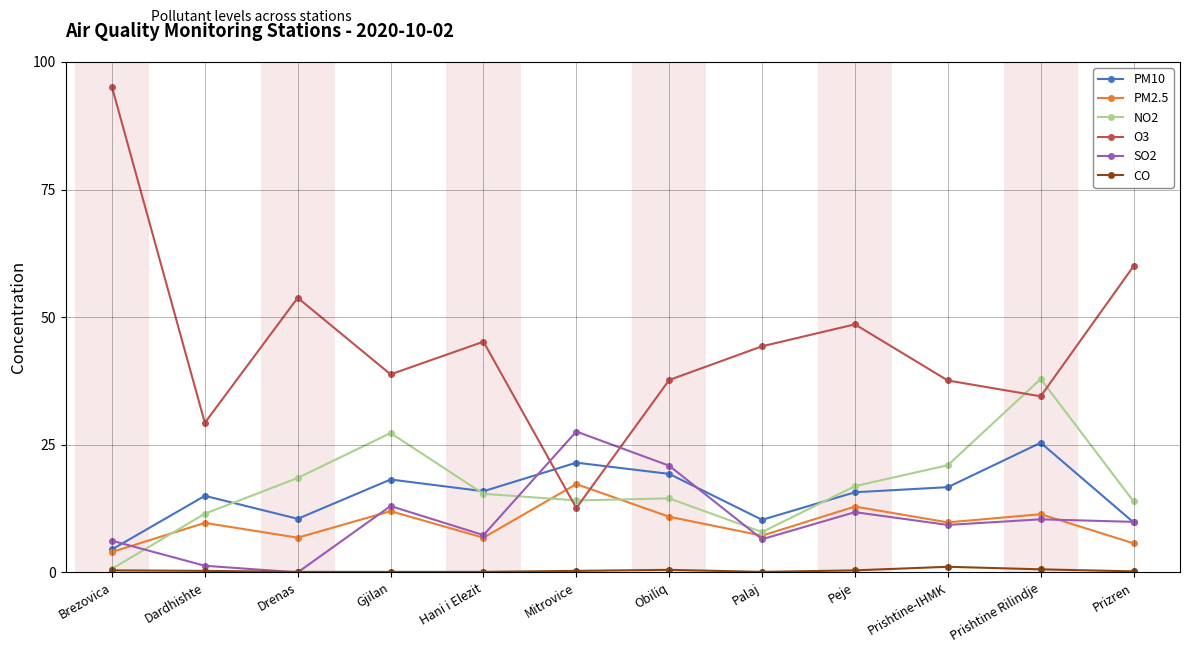

How many CO values are between 0 and 1?

11